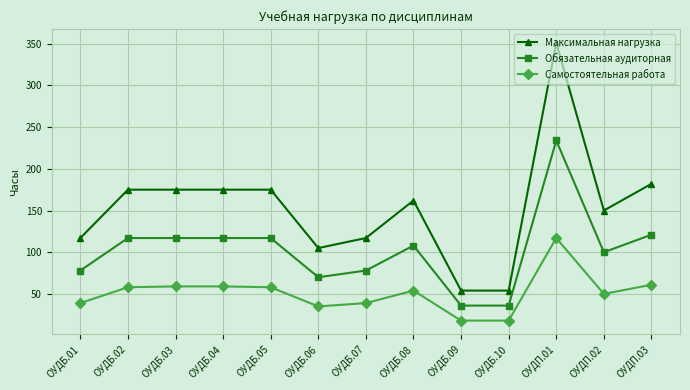

How many lines are shown in the chart?

3